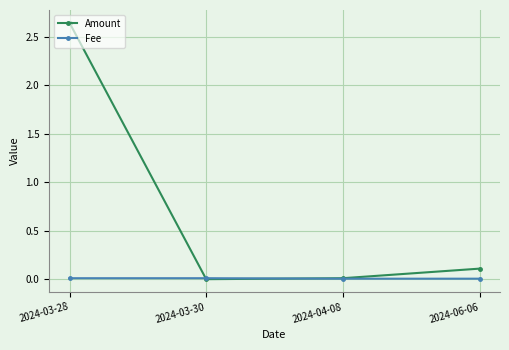

Which series has the widest spread of values?

Amount